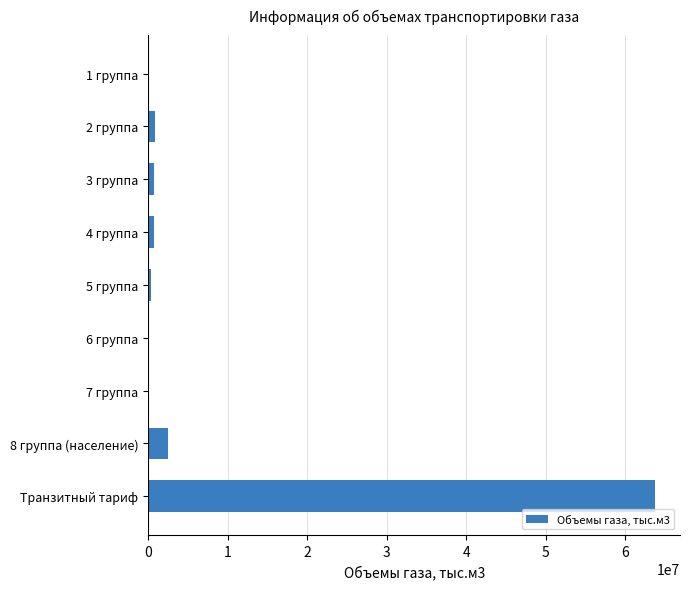

Is it true that the value at 8 группа (население) is 2413877.3?

True